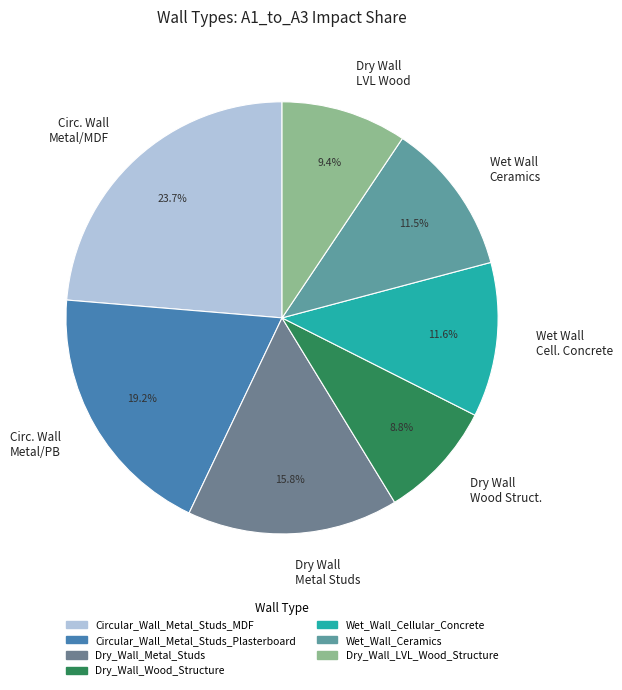

What is the total percentage of Circular_Wall_Metal_Studs_MDF and Dry_Wall_Metal_Studs?

39.5%